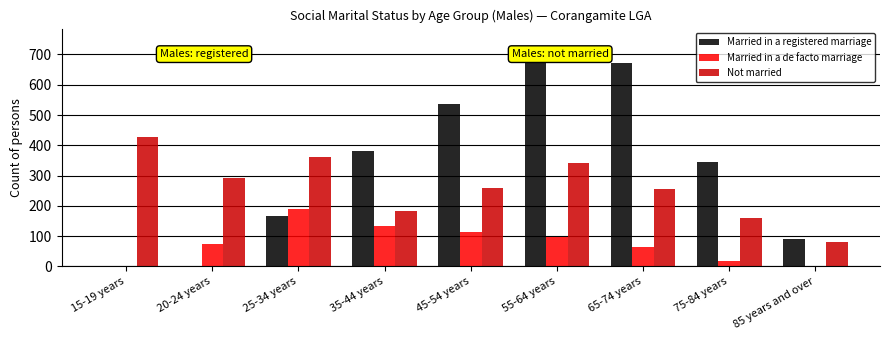

Is the value of Married in a de facto marriage at 25-34 years greater than the value of Not married at 55-64 years?

No